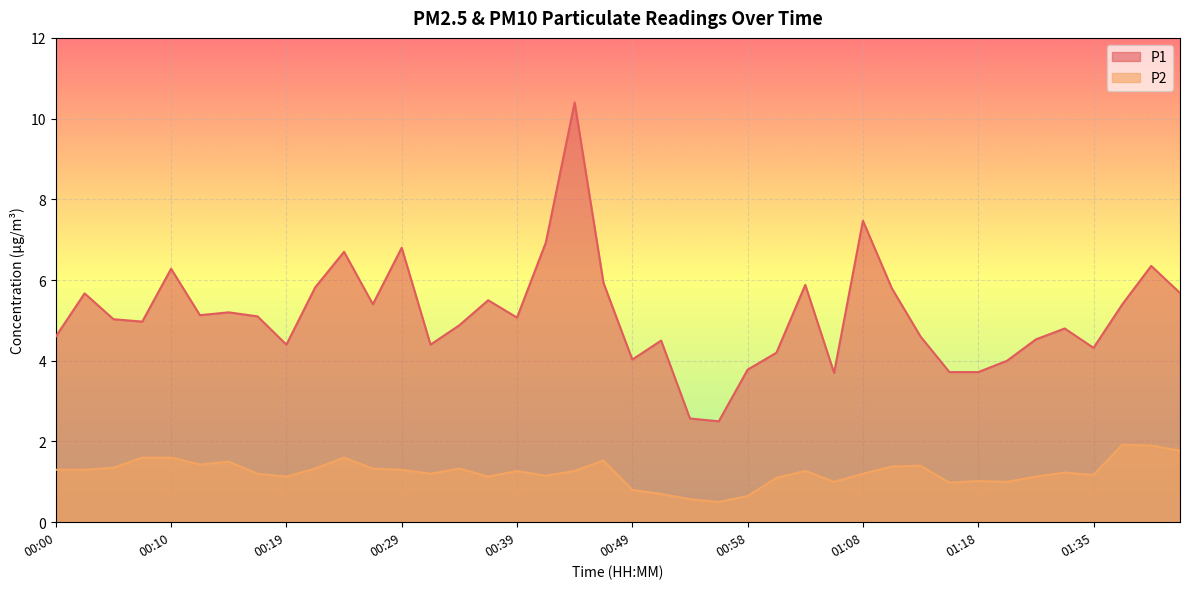

Reading right to left, list all the values displayed in this chart.

P1: 5.7	6.3	5.4	4.3	4.8	4.5	4.0	3.7	3.7	4.6	5.8	7.5	3.7	5.9	4.2	3.8	2.5	2.6	4.5	4.0	5.9	10.4	6.9	5.1	5.5	4.9	4.4	6.8	5.4	6.7	5.8	4.4	5.1	5.2	5.1	6.3	5.0	5.0	5.7	4.6
P2: 1.8	1.9	1.9	1.2	1.2	1.1	1.0	1.0	1.0	1.4	1.4	1.2	1.0	1.3	1.1	0.7	0.5	0.6	0.7	0.8	1.5	1.3	1.1	1.3	1.1	1.3	1.2	1.3	1.3	1.6	1.3	1.1	1.2	1.5	1.4	1.6	1.6	1.4	1.3	1.3